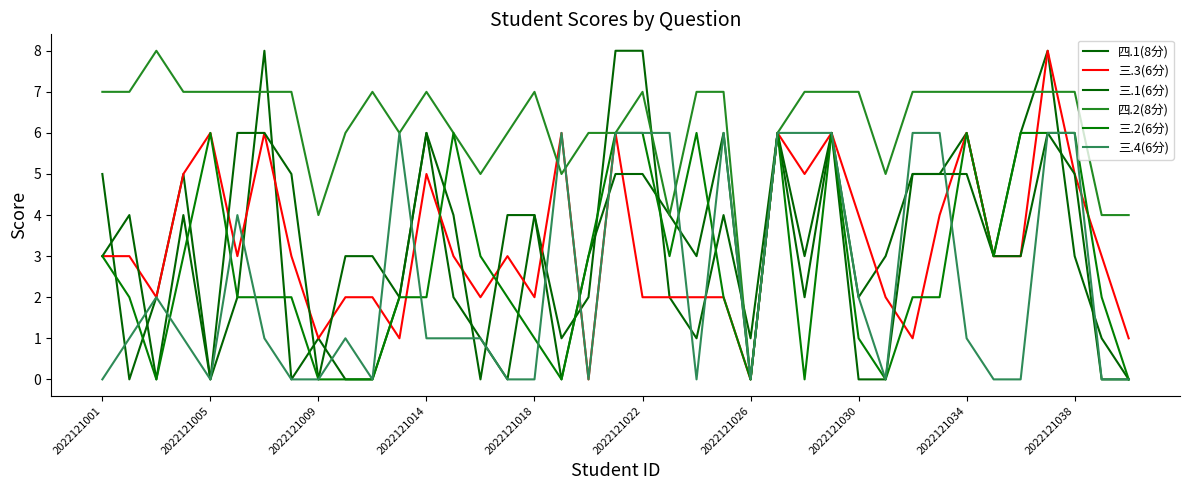

How many lines are shown in the chart?

6